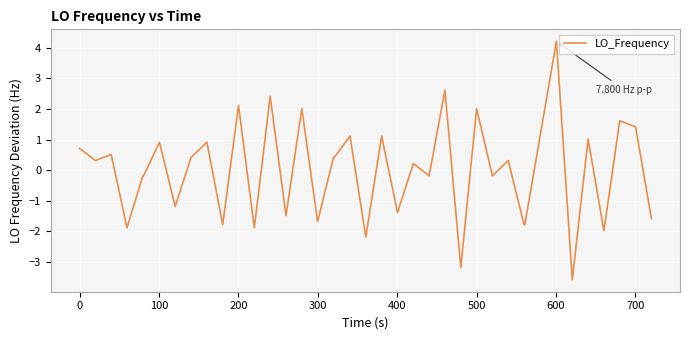

Does the chart display data point markers on the line(s)?

No